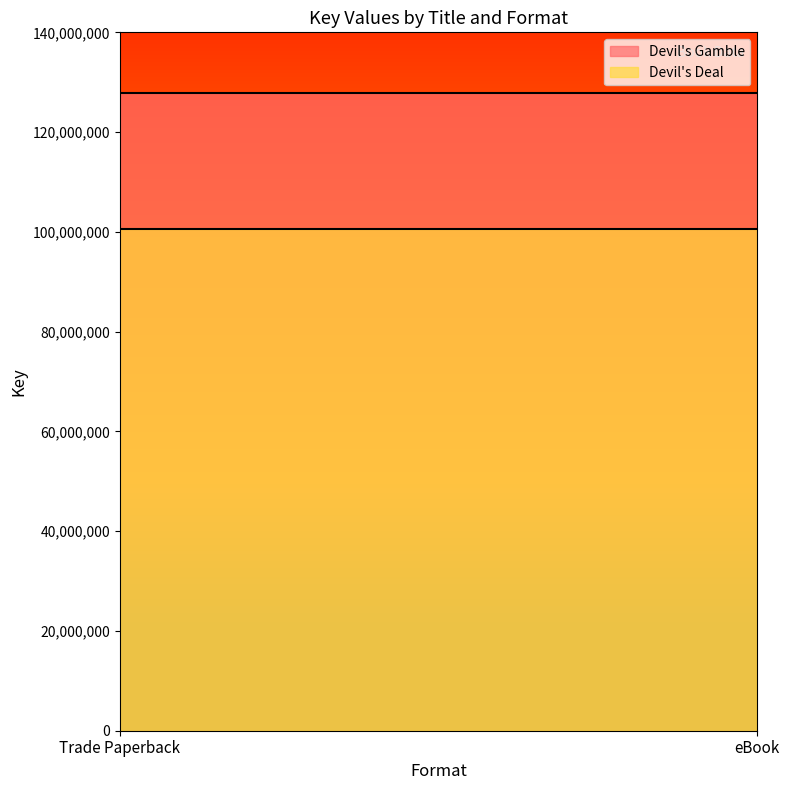

Reading left to right, transcribe all the data shown in this chart.

Devil's Gamble: 127783353	127783353
Devil's Deal: 100650732	100650732